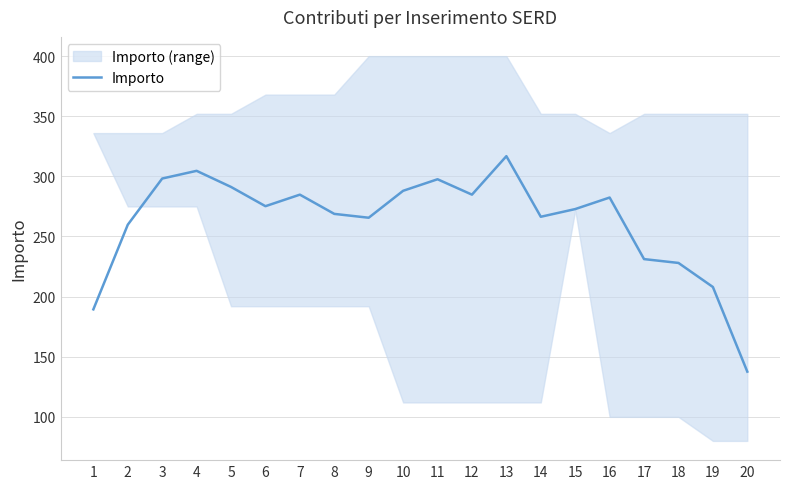

Between 14 and 1, which is larger?

14